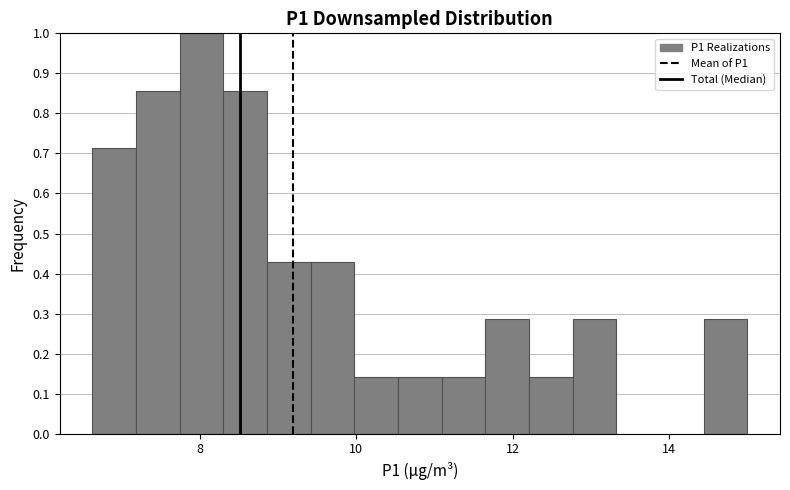

Read against the x-axis, roughly where is the centre of the tallest bar?

8.0